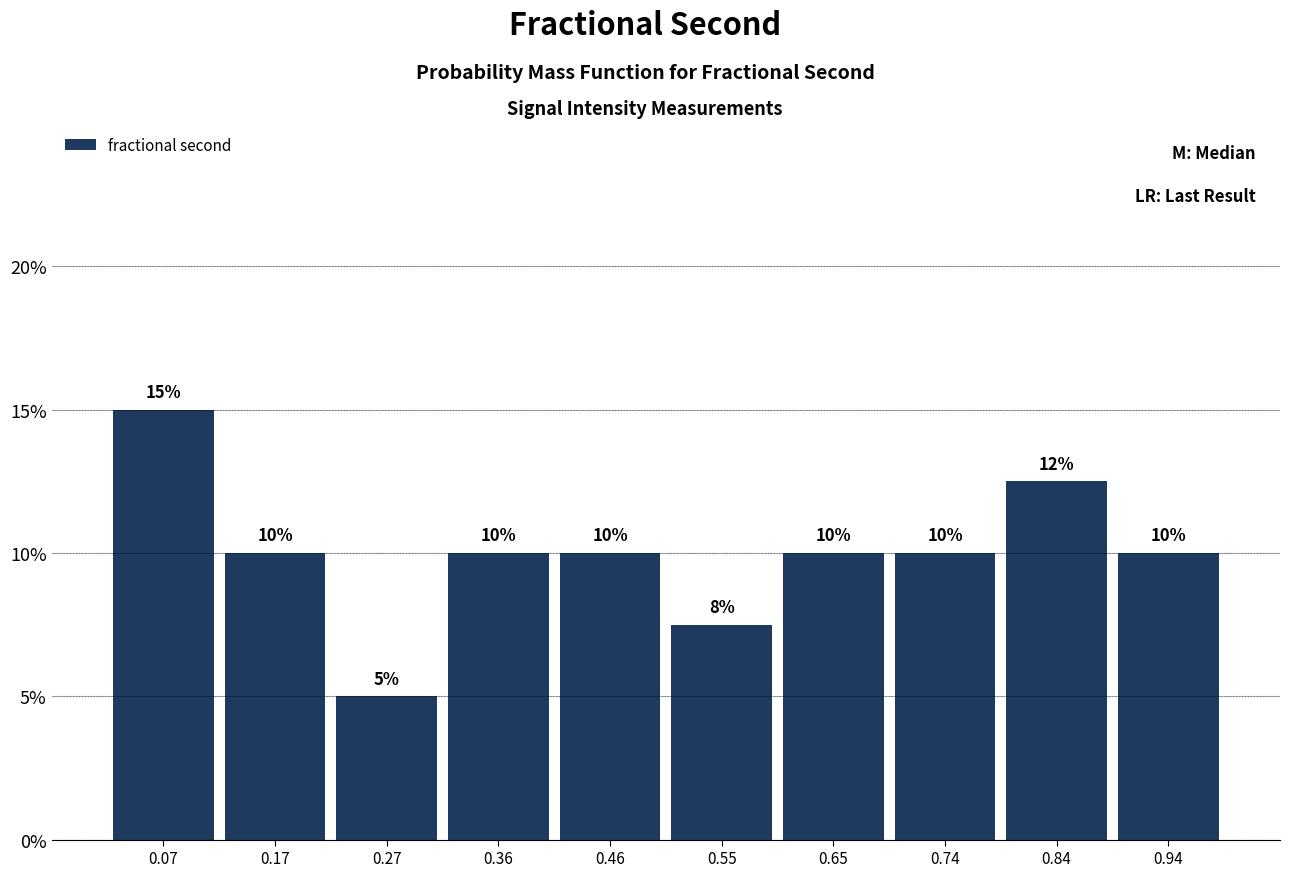

Over which range of the x-axis is the bar tallest?

0.03 to 0.12